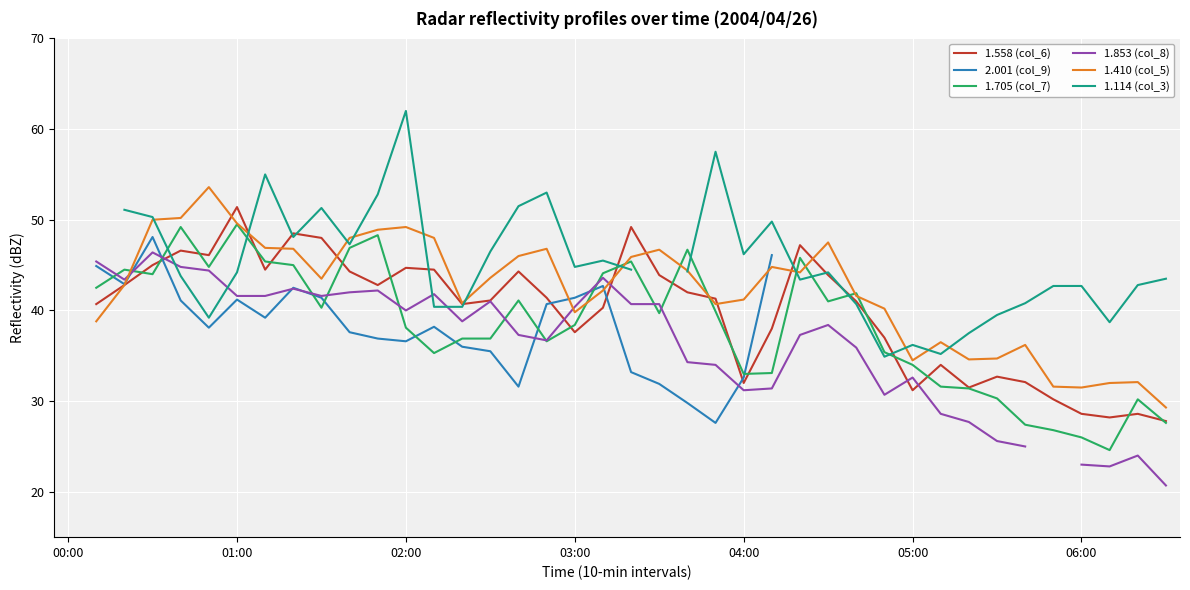

What is the label of the 20th point from the left?

19